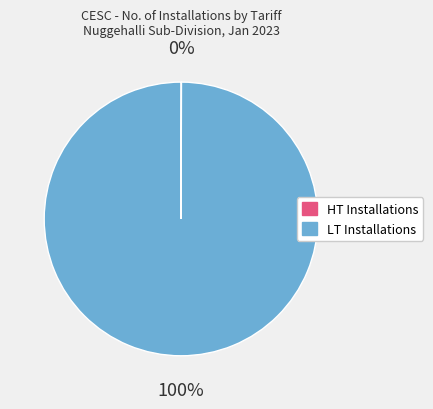

To the nearest percent, what is the difference between the largest and smallest slice percentages?

100%